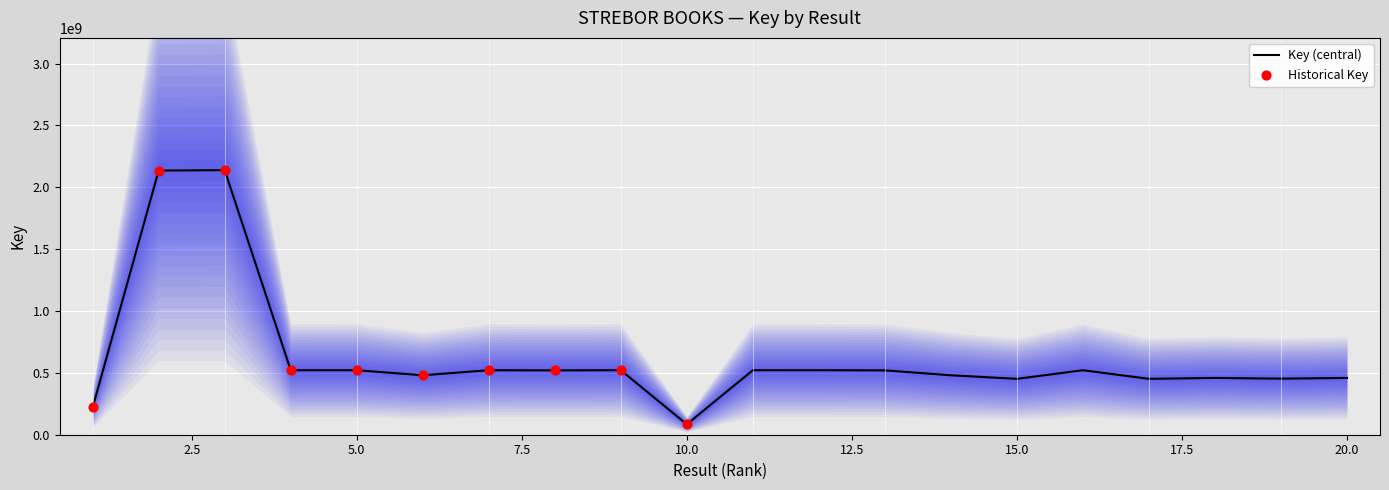

What is the change in value from 4 to 8?

-1011331